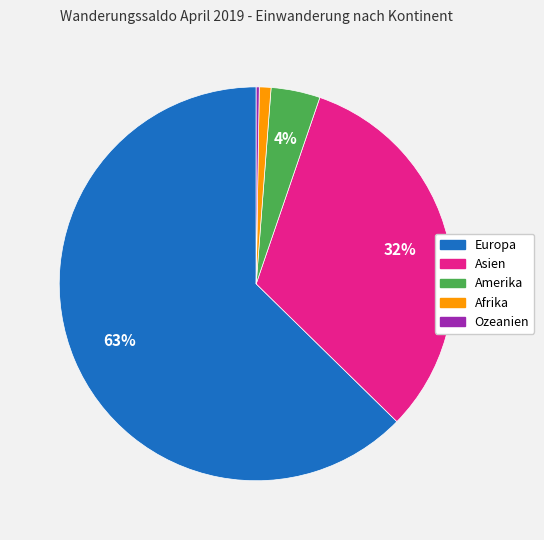

Do Europa and Amerika together represent more than half of the pie?

Yes